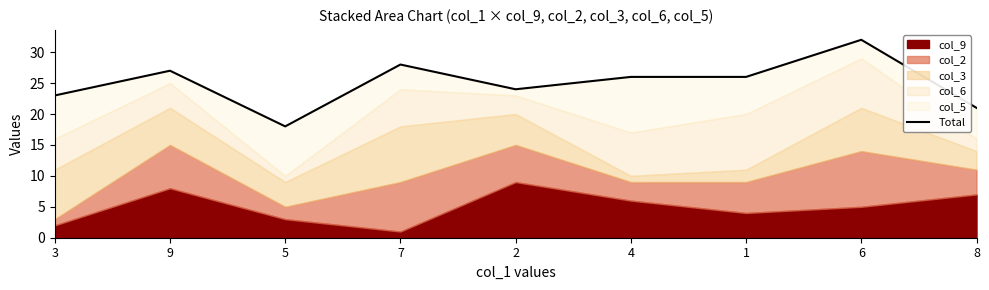

Reading left to right, extract all data points from this chart.

3=23	9=27	5=18	7=28	2=24	4=26	1=26	6=32	8=21